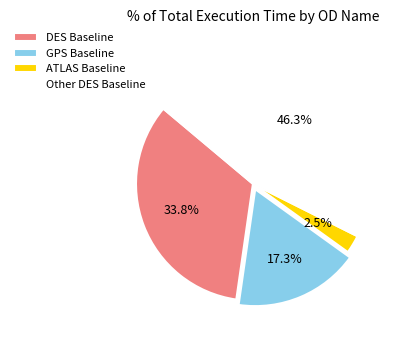

Combined, do GPS Baseline and ATLAS Baseline account for over 50%?

No